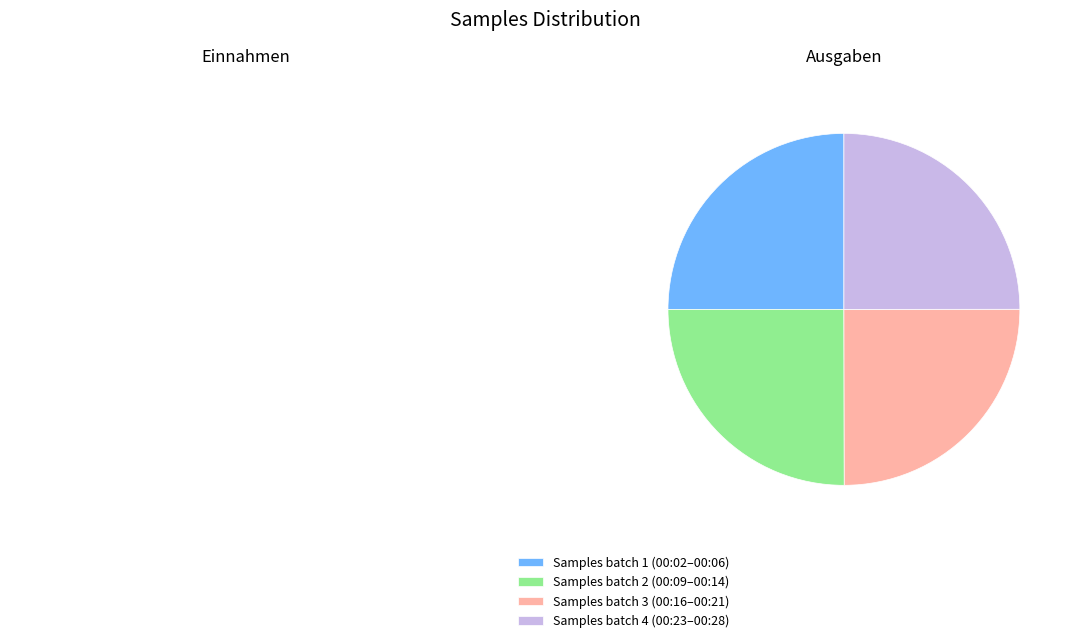

The Samples batch 3 (00:16–00:21) slice represents 17% of the pie. True or false?

False